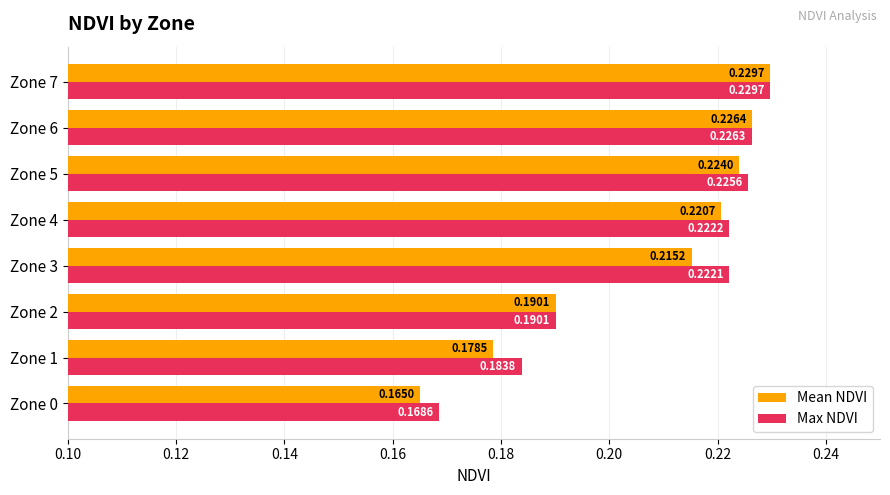

What is the sum of the Max NDVI values at Zone 4 and Zone 0?

0.4